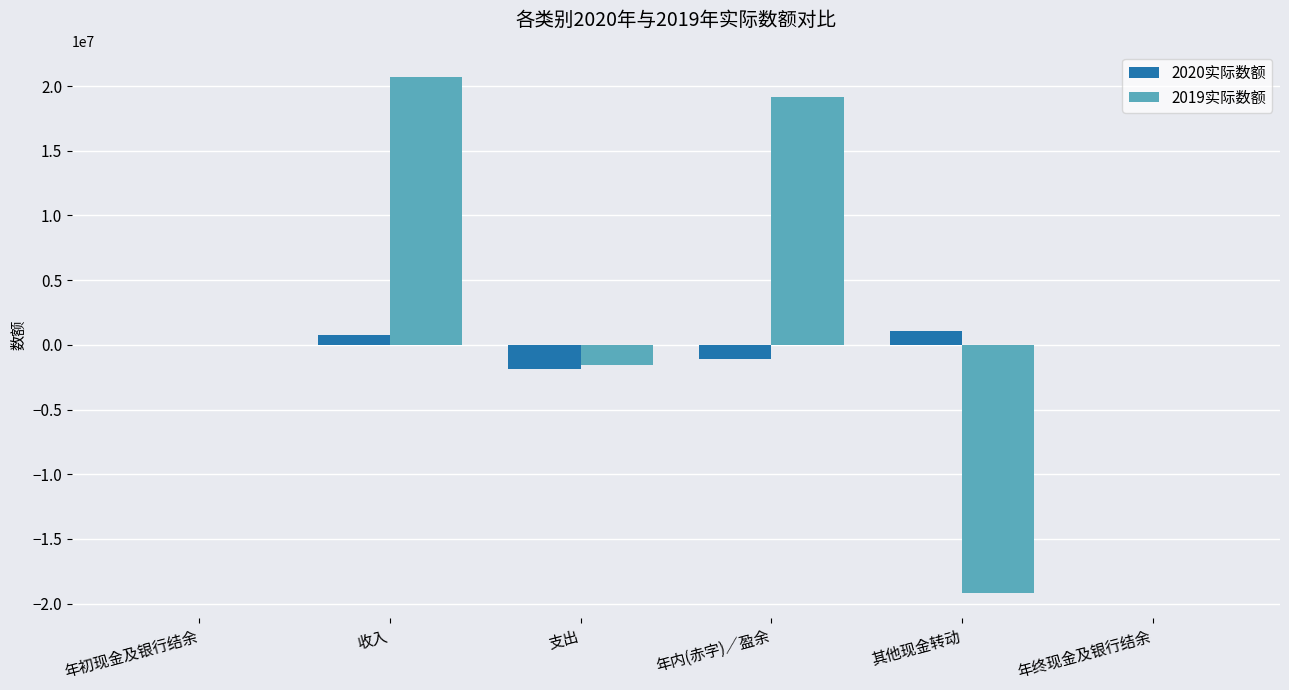

The 2019实际数额 series shows 20717384 at 收入. True or false?

True